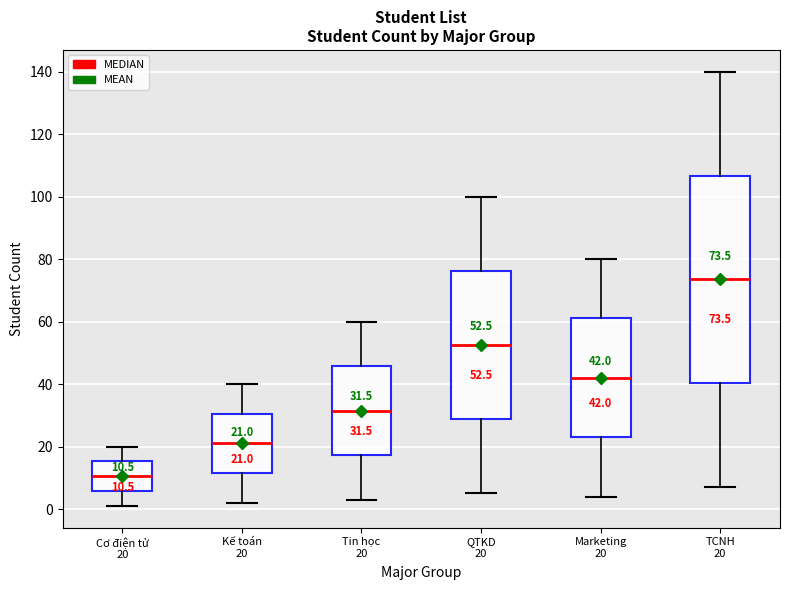

Which box is the tallest, from its lower edge to its upper edge?

TCNH 20